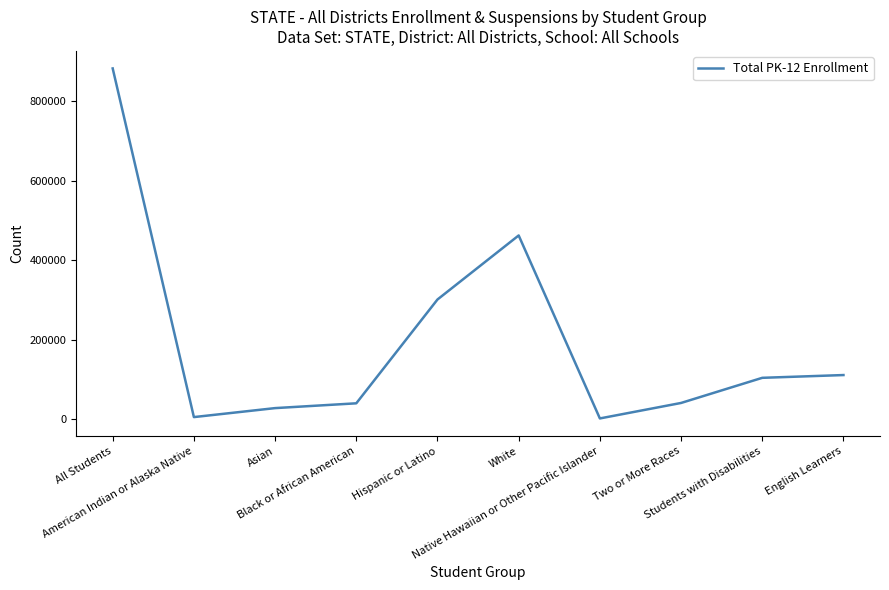

What is the difference between the maximum and minimum values?

879066